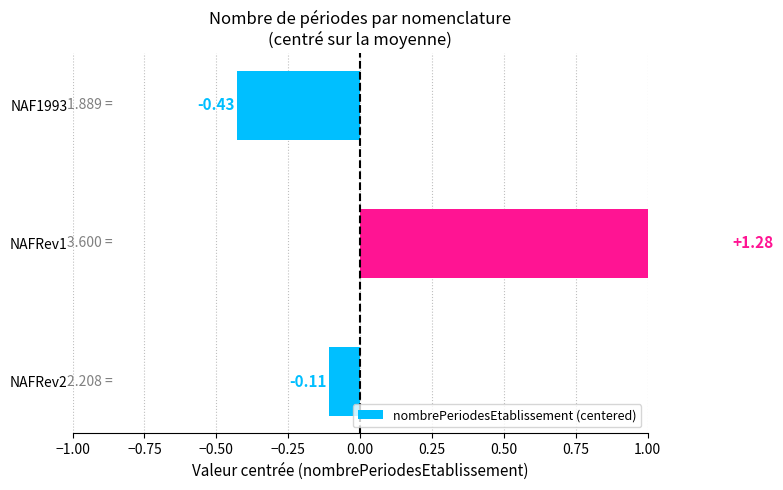

What is the sum of all values?

0.7